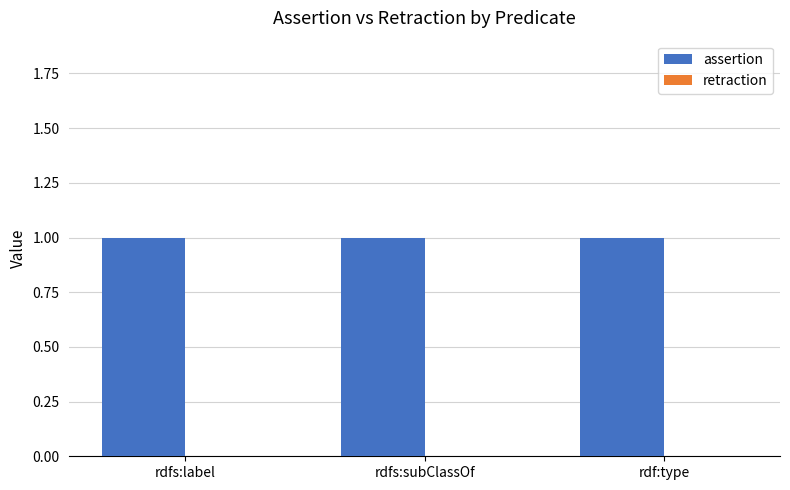

At how many categories does at least one series exceed 0?

3